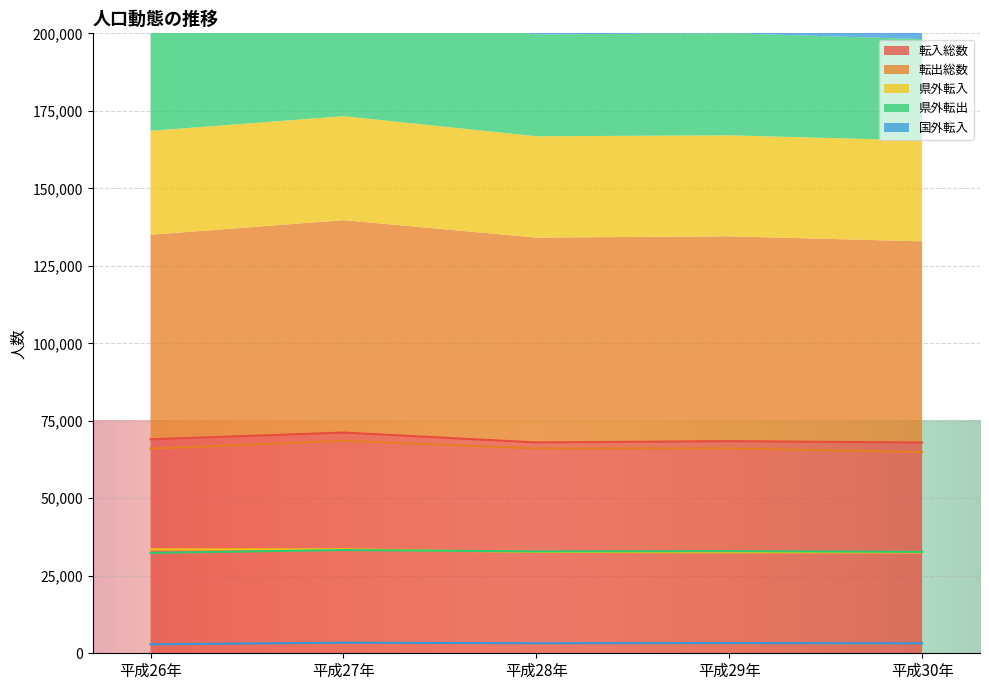

At which label does 国外転入 reach its minimum?

平成26年